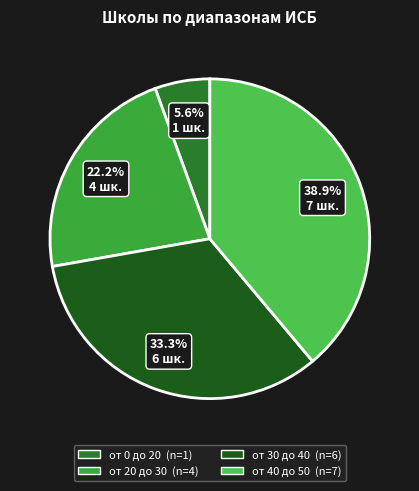

Which slice is the largest?

от 40 до 50